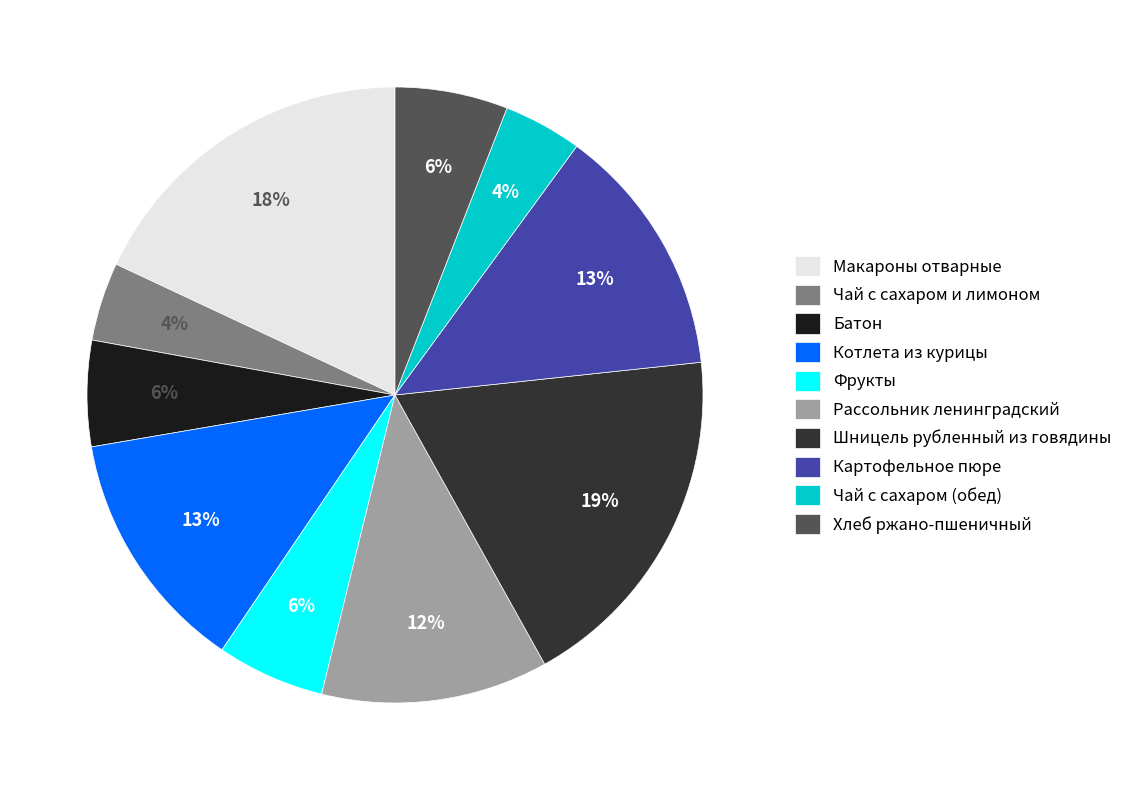

How many slices are in this pie chart?

10